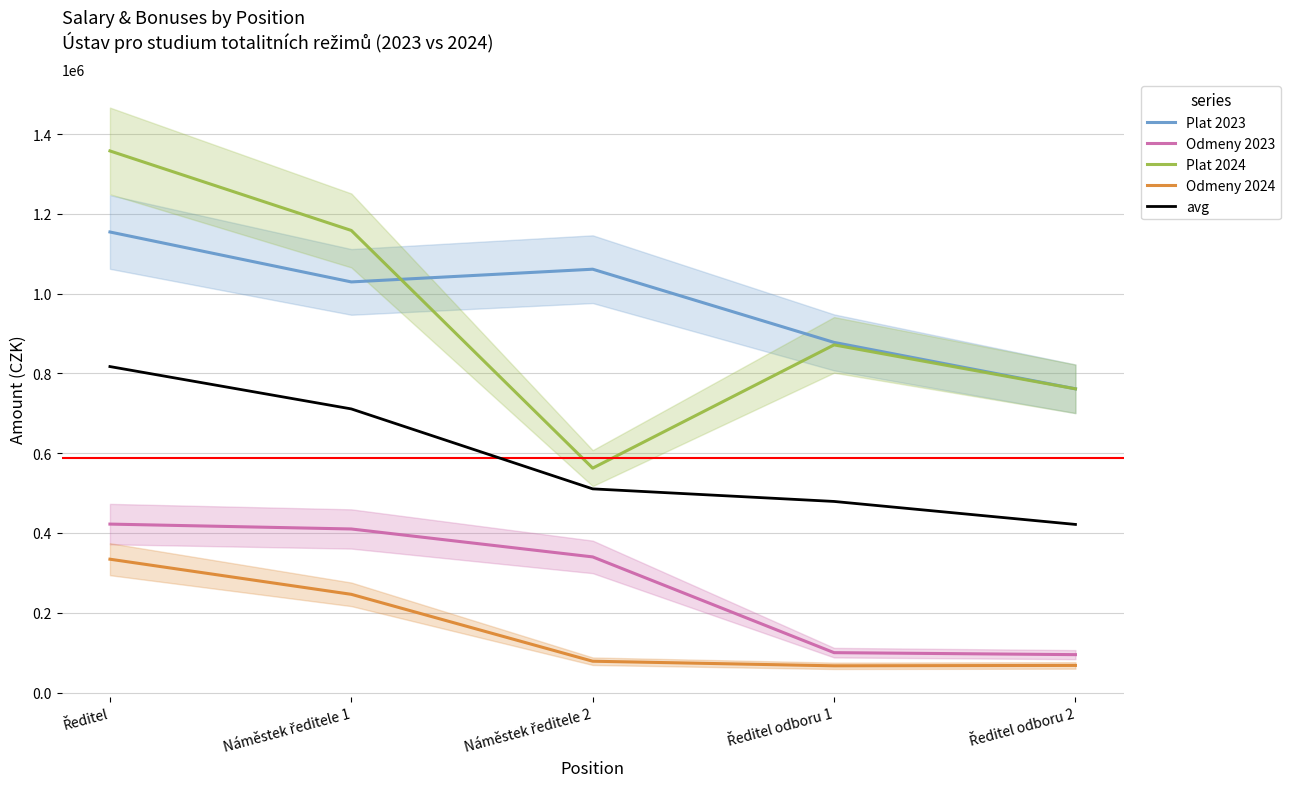

True or false: Plat 2023 and avg cross at least once.

False